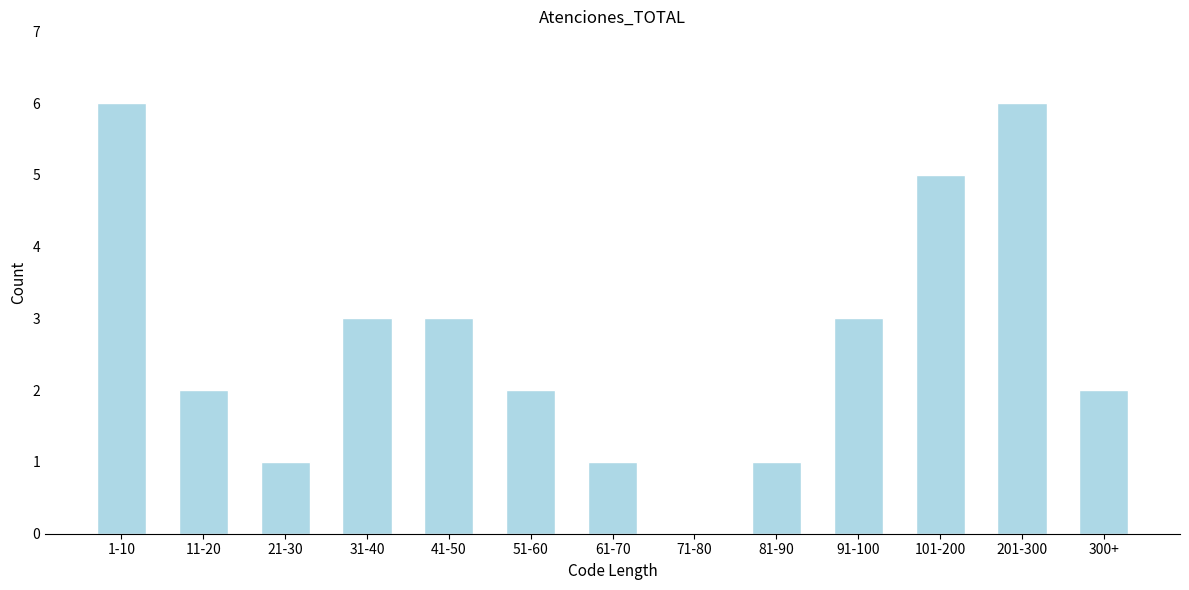

Reading left to right, what are all the values shown in this chart?

1-10=6	11-20=2	21-30=1	31-40=3	41-50=3	51-60=2	61-70=1	71-80=0	81-90=1	91-100=3	101-200=5	201-300=6	300+=2